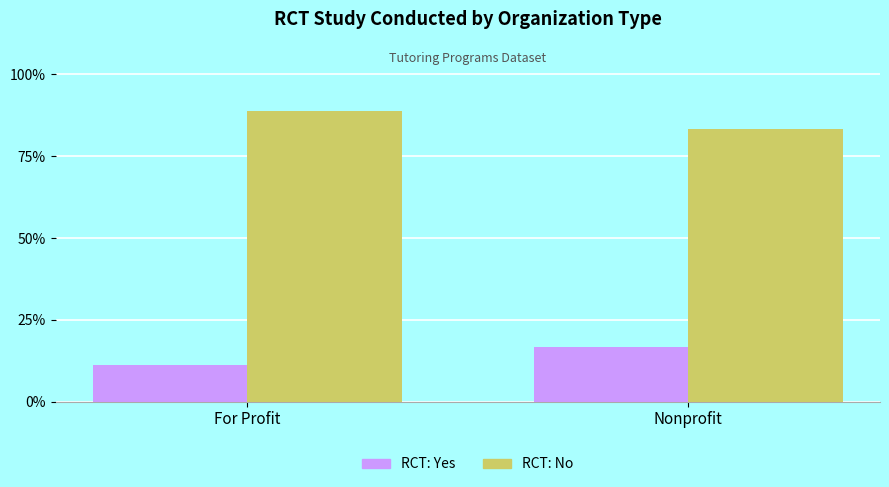

Reading left to right, list all the values displayed in this chart.

RCT: Yes: For Profit=11.1	Nonprofit=16.7
RCT: No: For Profit=88.9	Nonprofit=83.3